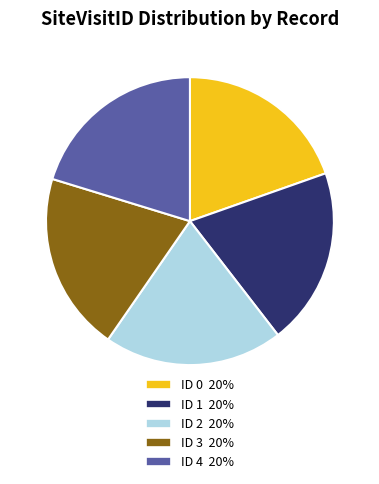

What is the ratio of the value at ID 3 to the value at ID 2?

1.0